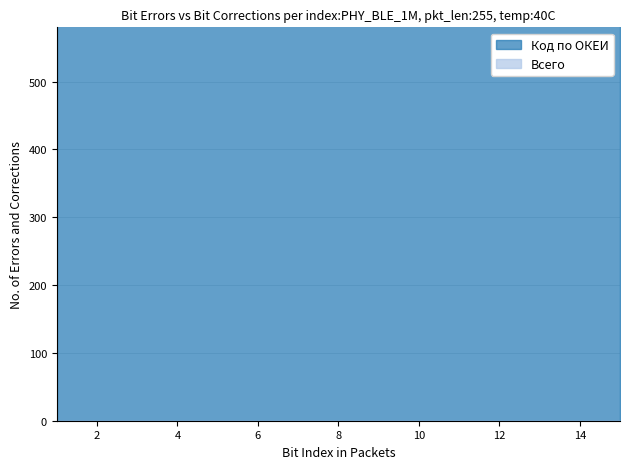

What is the spread (max minus min) of values at 12?

642